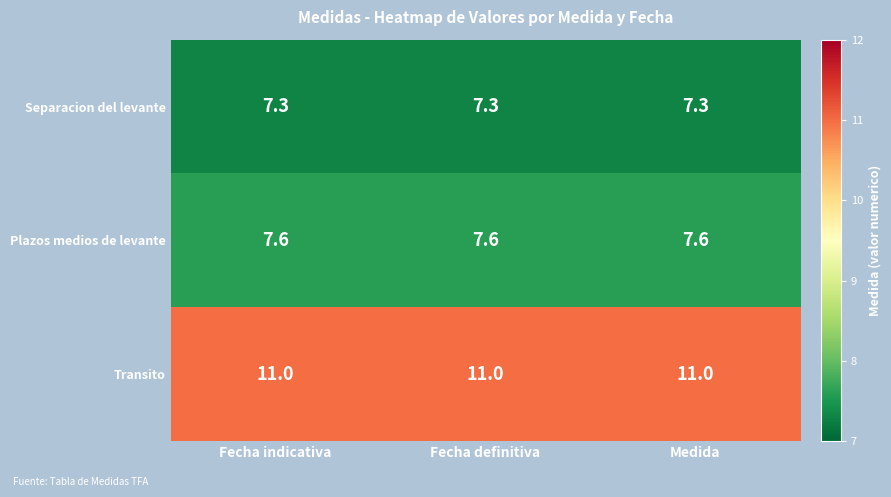

What is the average value of the Separacion del levante series?

7.3